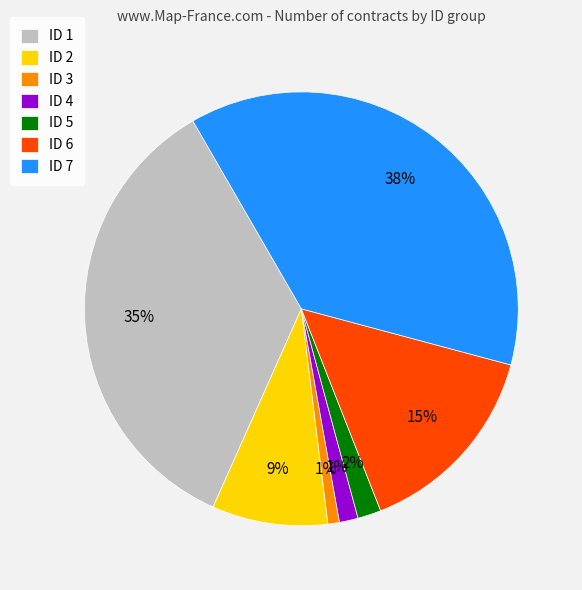

To the nearest percent, what is the difference between the ID 3 and ID 5 slice percentages?

1%